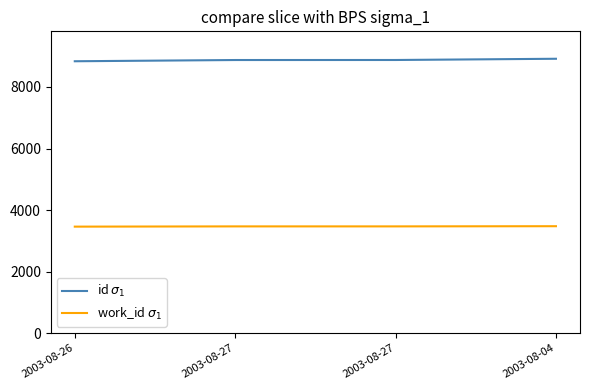

Is the value of work_id $\sigma_1$ at 2003-08-27 greater than the value of id $\sigma_1$ at 2003-08-26?

No